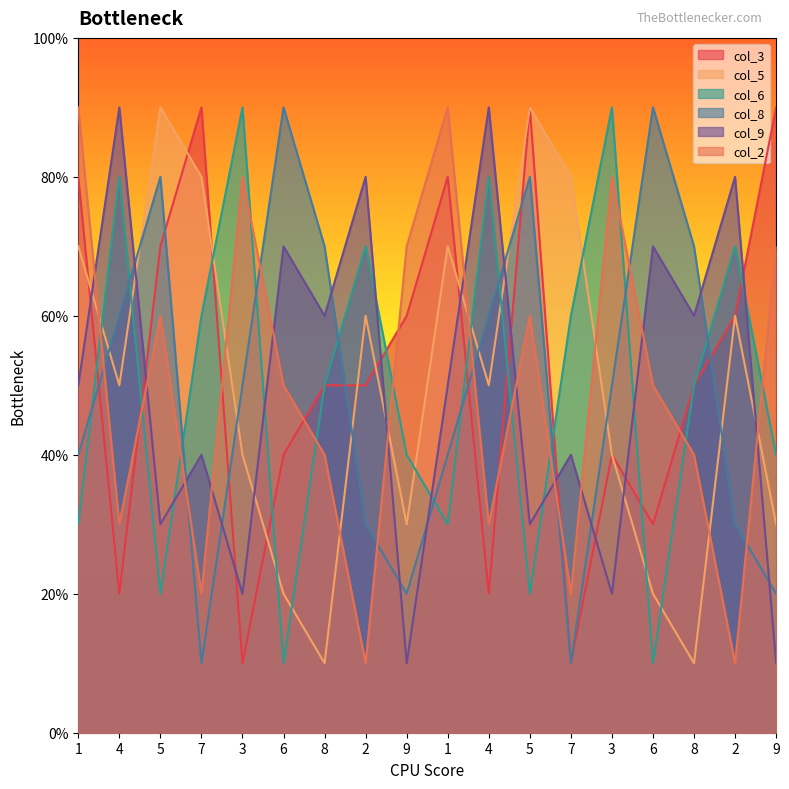

True or false: col_8 and col_2 intersect in this chart.

True